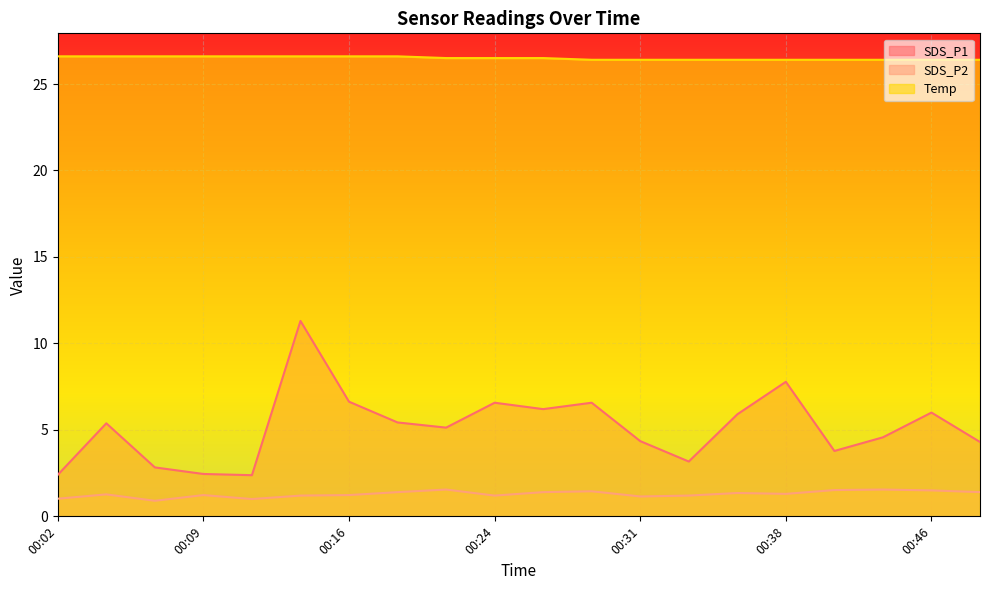

What is the average value of the SDS_P1 series?

5.2